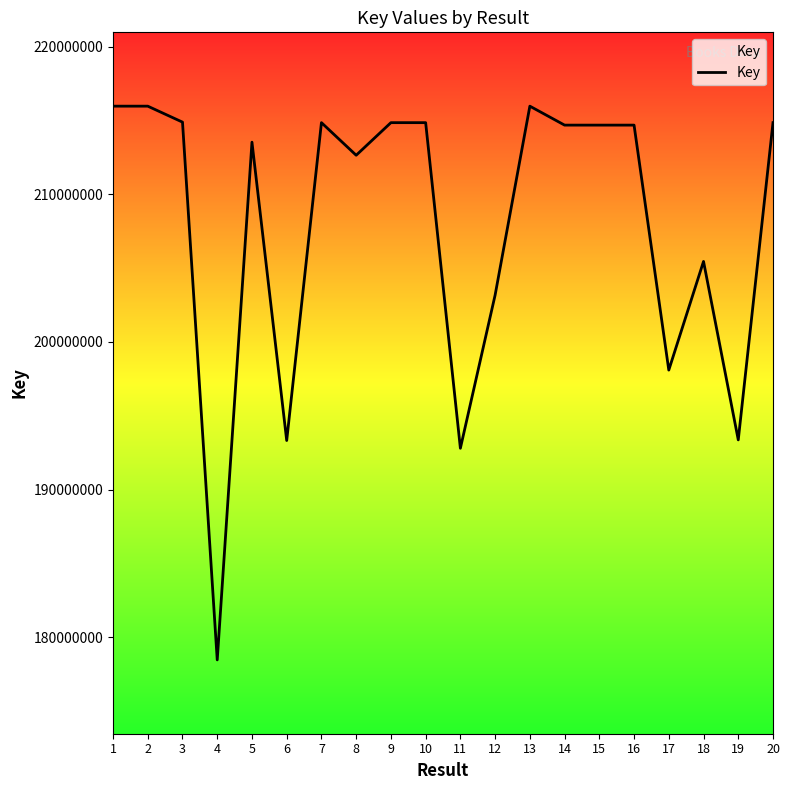

What is the greatest value displayed?

215972334